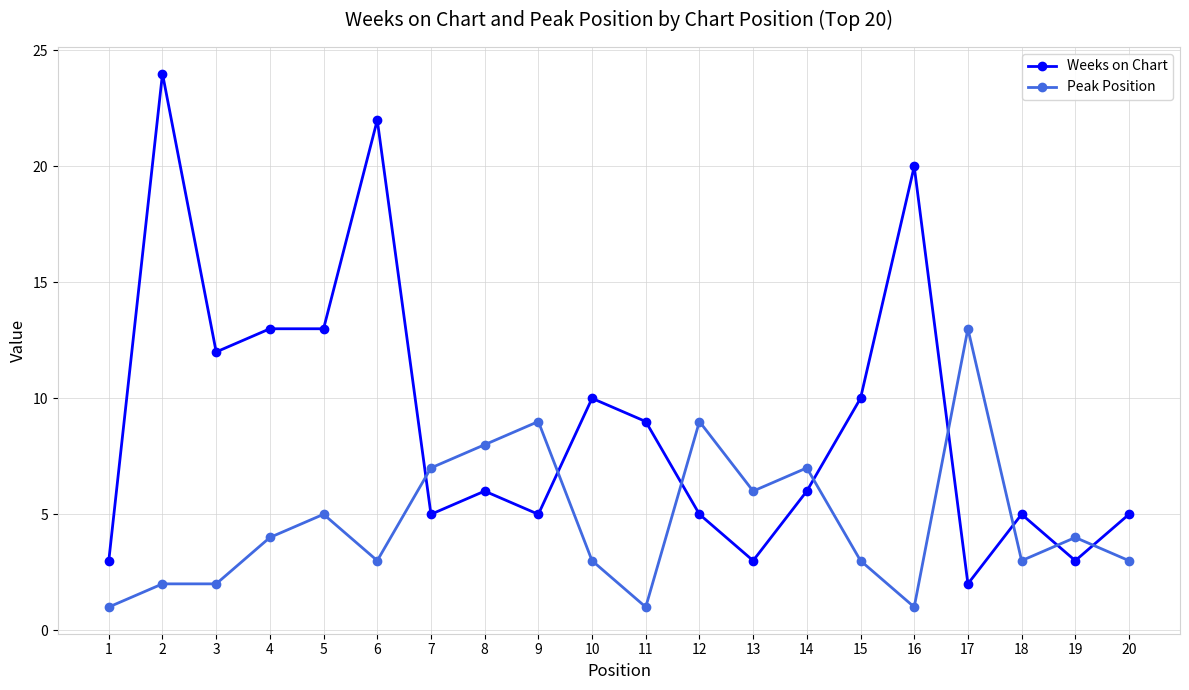

What is the difference between the Weeks on Chart values at 9 and 14?

1